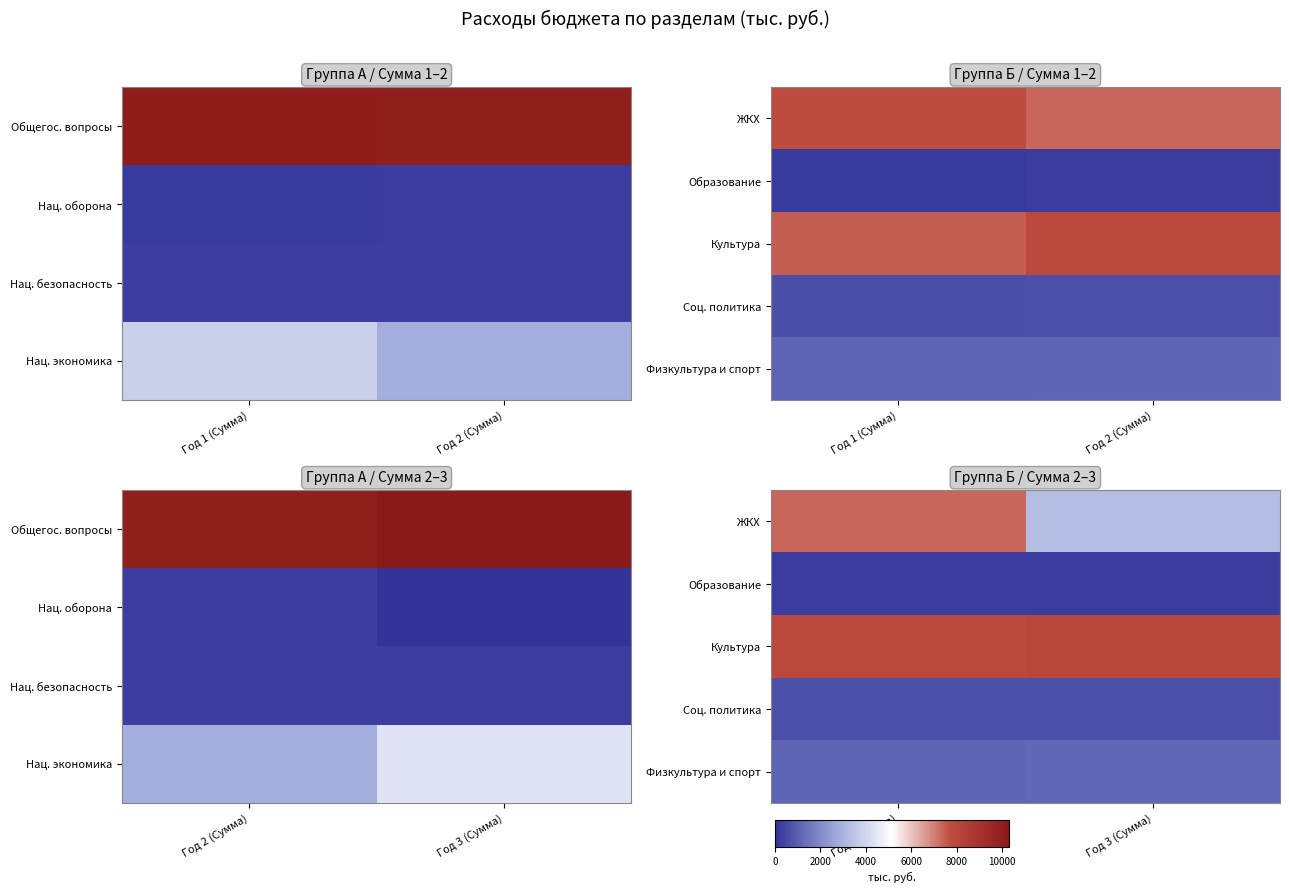

What is the minimum value shown in the chart?

220.0